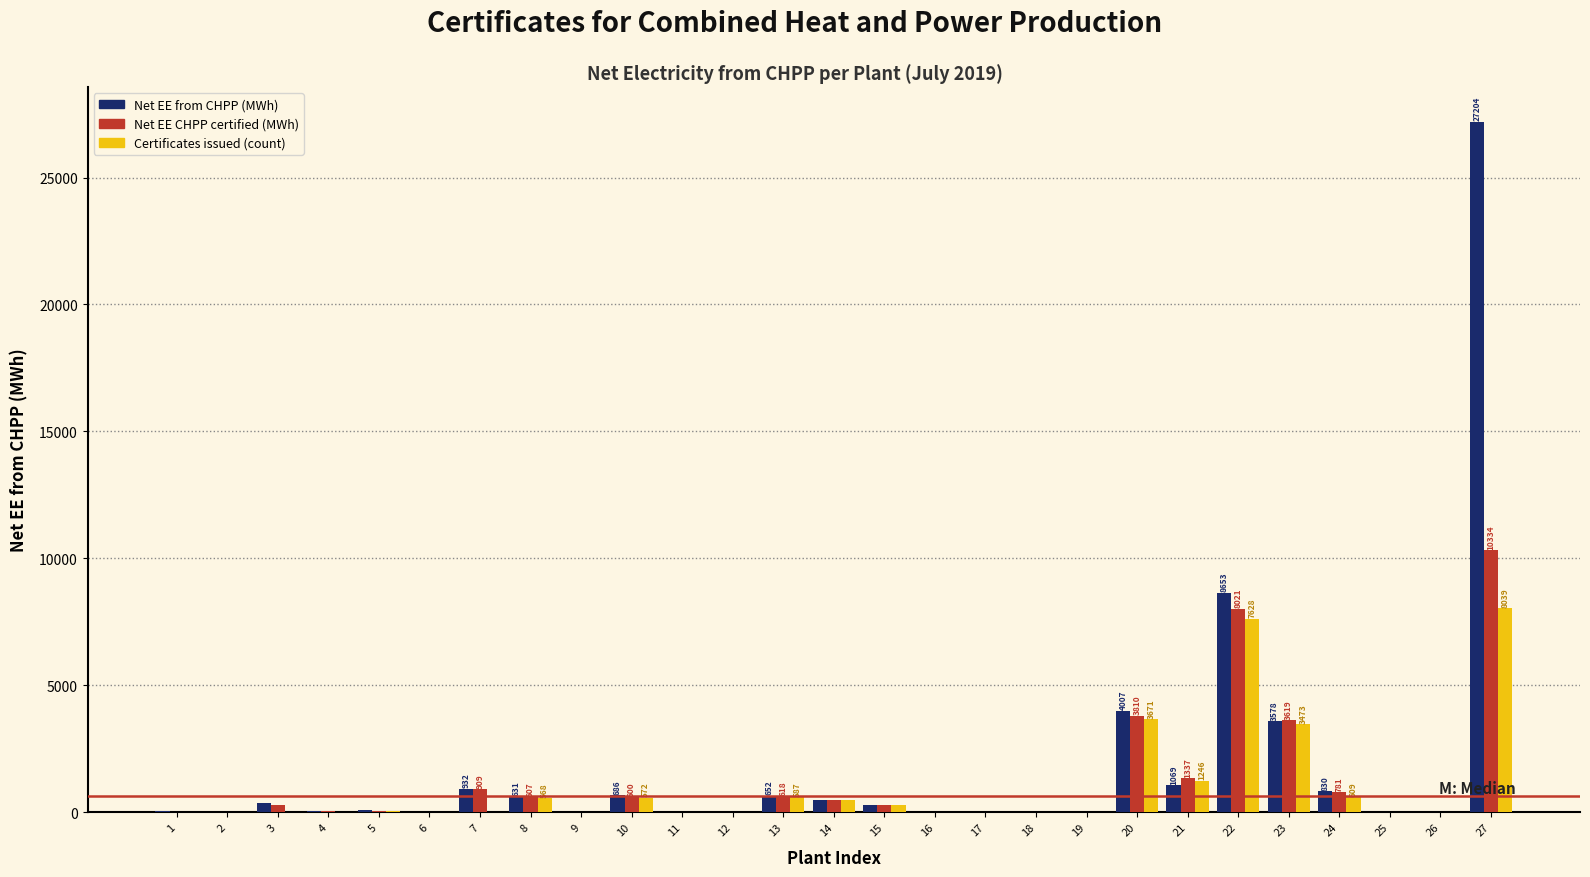

What is the maximum value for Net EE CHPP certified (MWh)?

10334.7